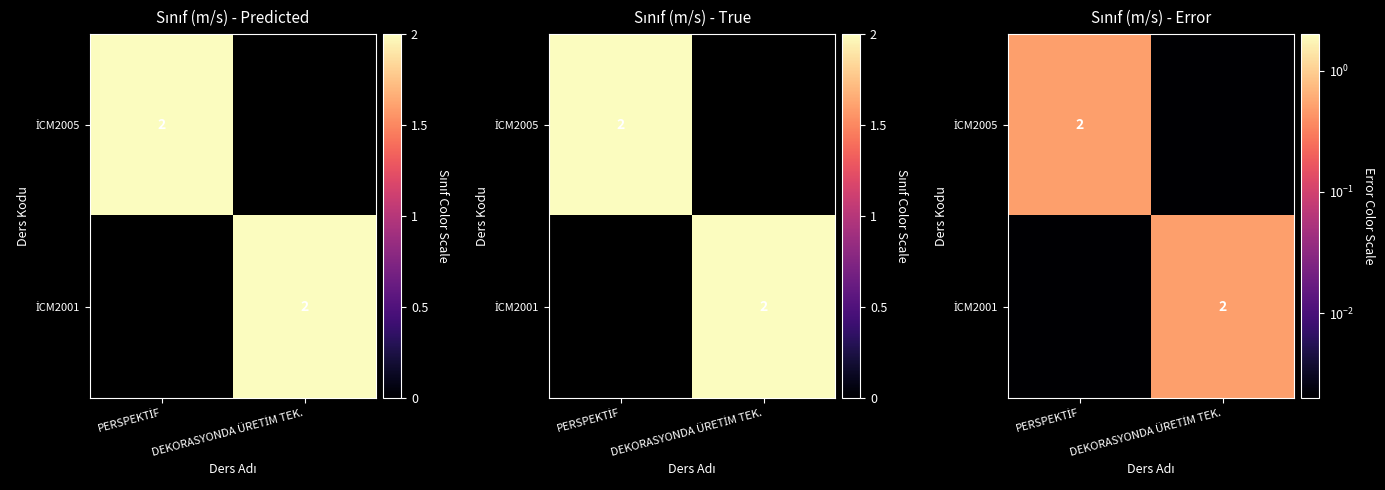

The value of İCM2005 at DEKORASYONDA ÜRETİM TEK. is 0.0. True or false?

True